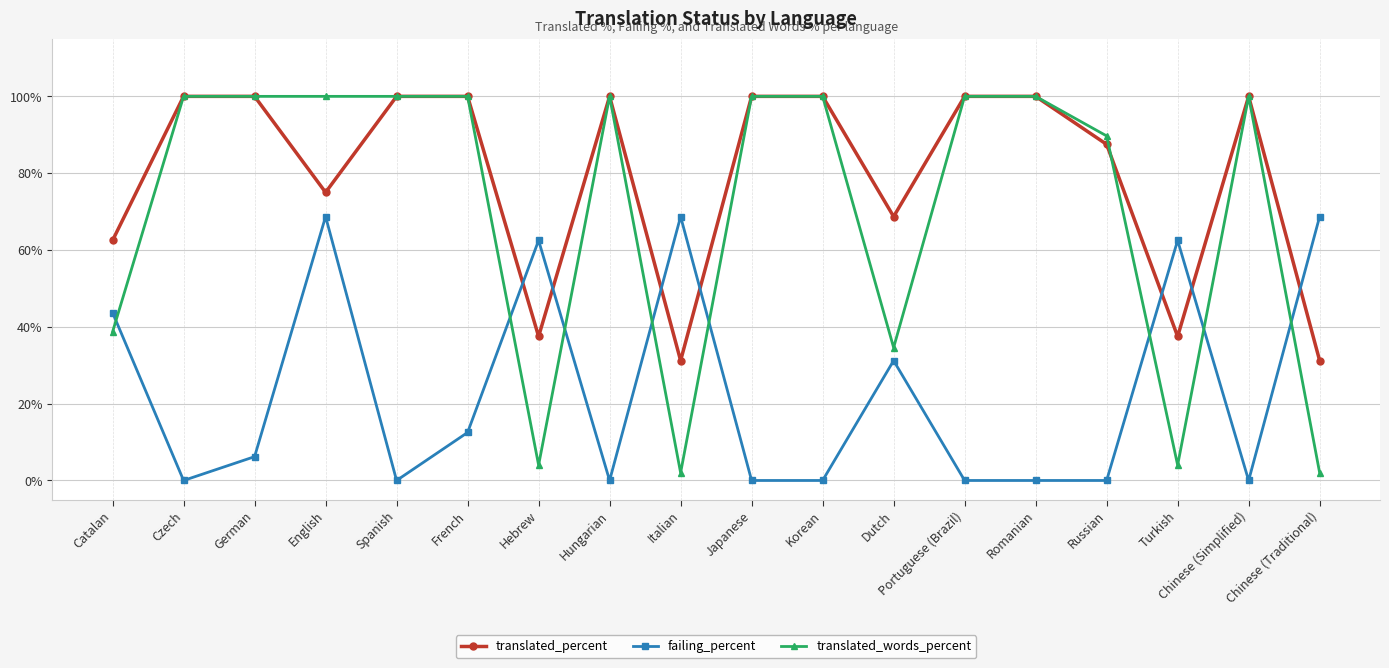

Where is the first local minimum for translated_percent?

English